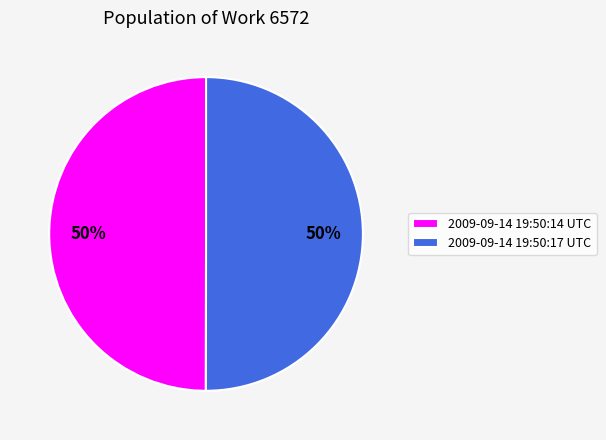

Do 2009-09-14 19:50:14 UTC and 2009-09-14 19:50:17 UTC together represent more than half of the pie?

Yes